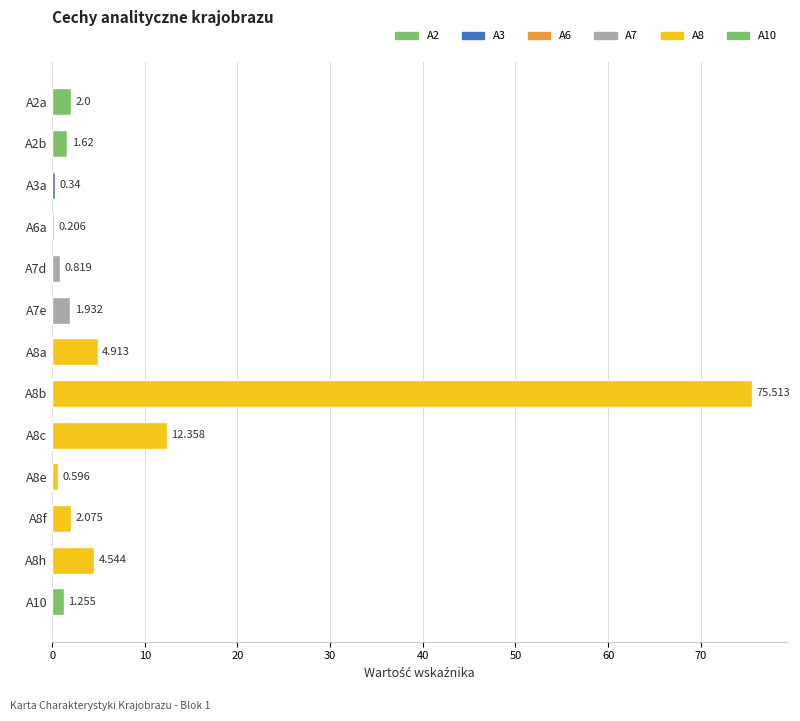

How many distinct data groups are displayed?

1